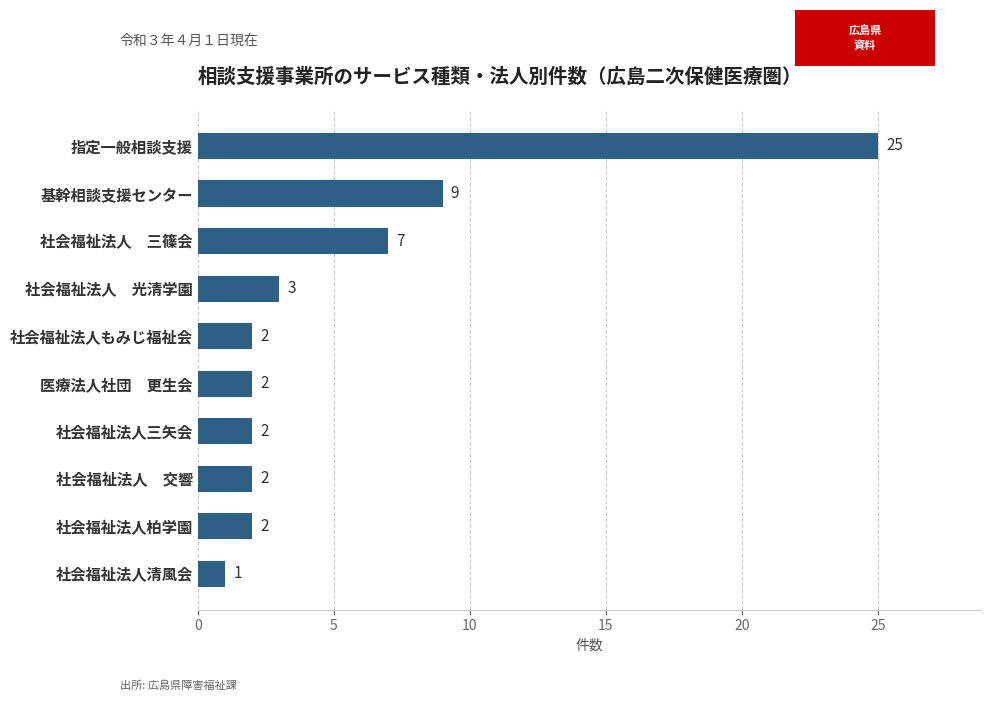

The value at 社会福祉法人　交響 is 2. True or false?

True